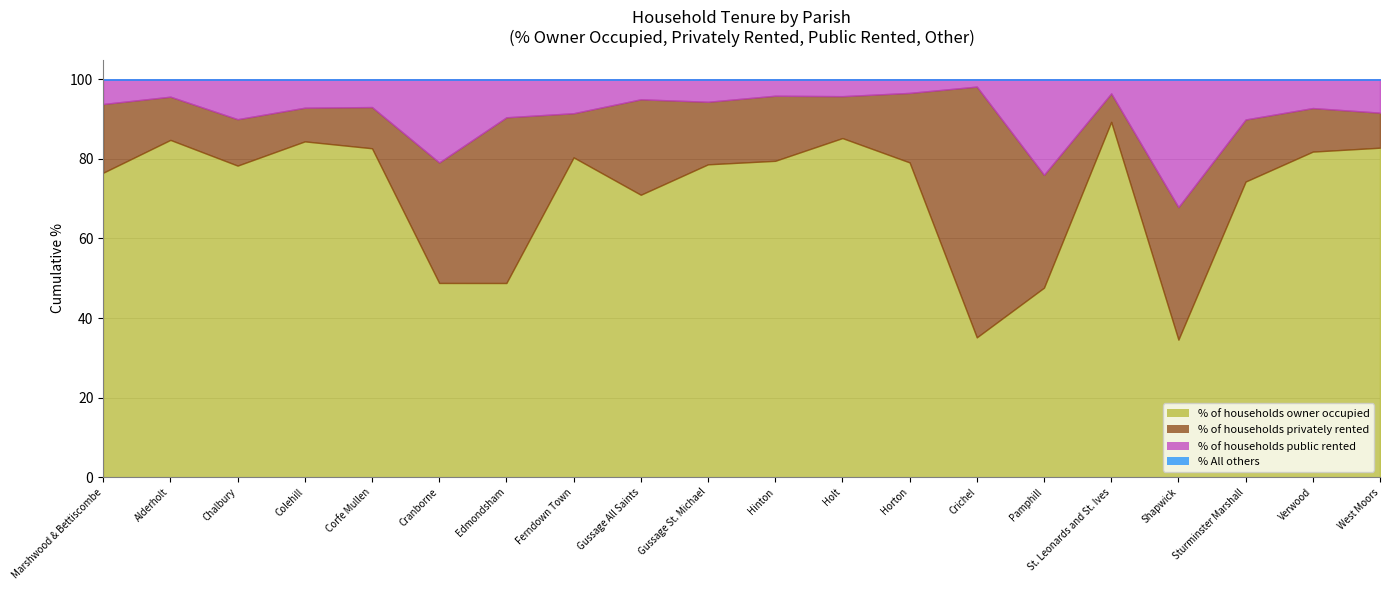

How many lines are shown in the chart?

4